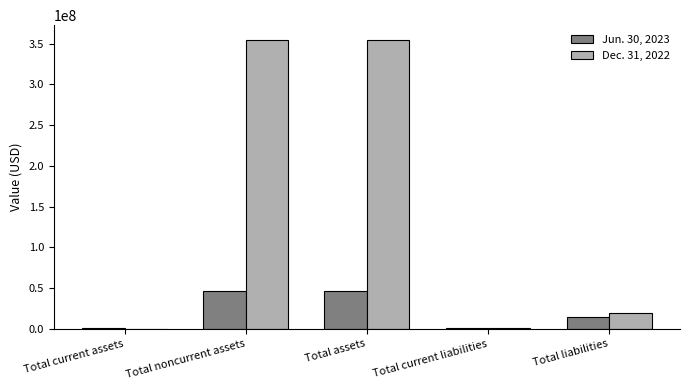

What is the sum of the Jun. 30, 2023 values at Total liabilities and Total noncurrent assets?

61081277